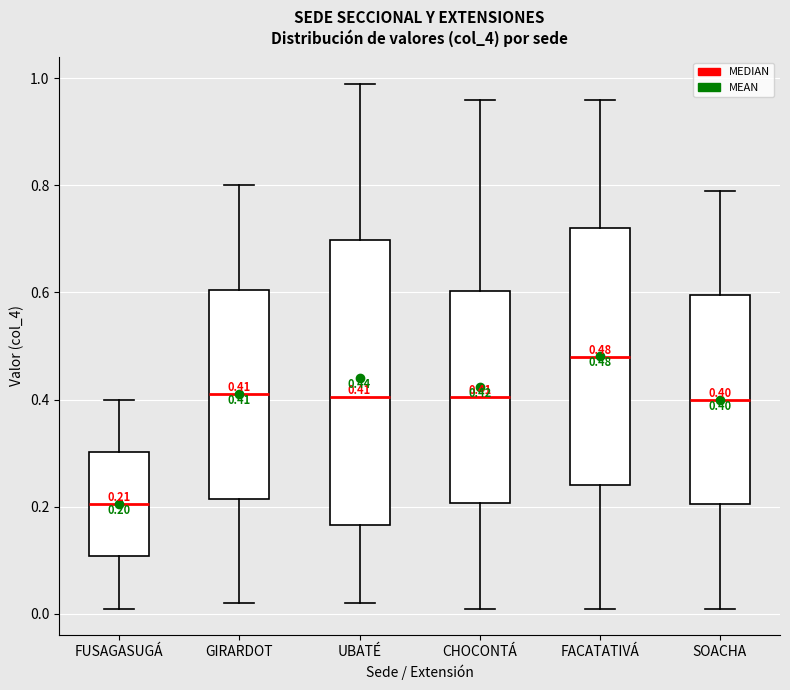

Which box has the highest median line?

FACATATIVÁ